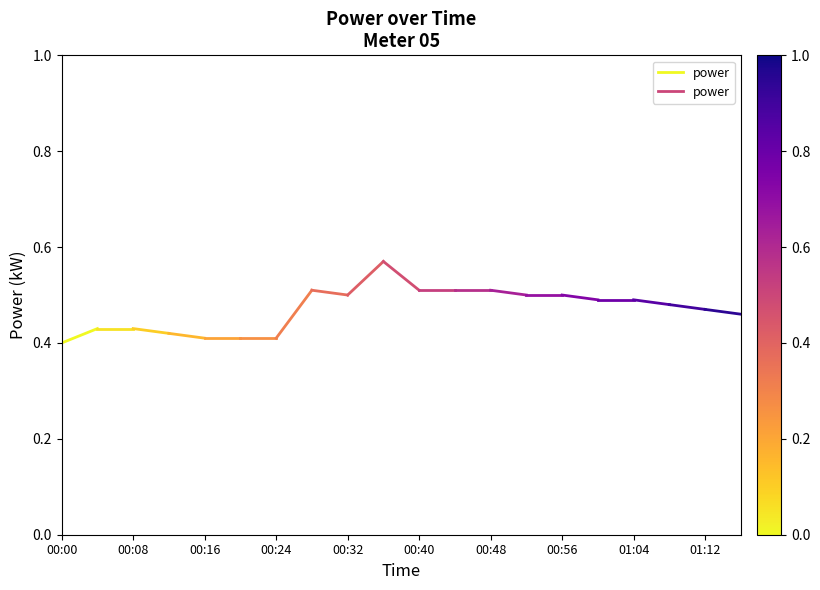

The value at 00:08 is 0.4. True or false?

True